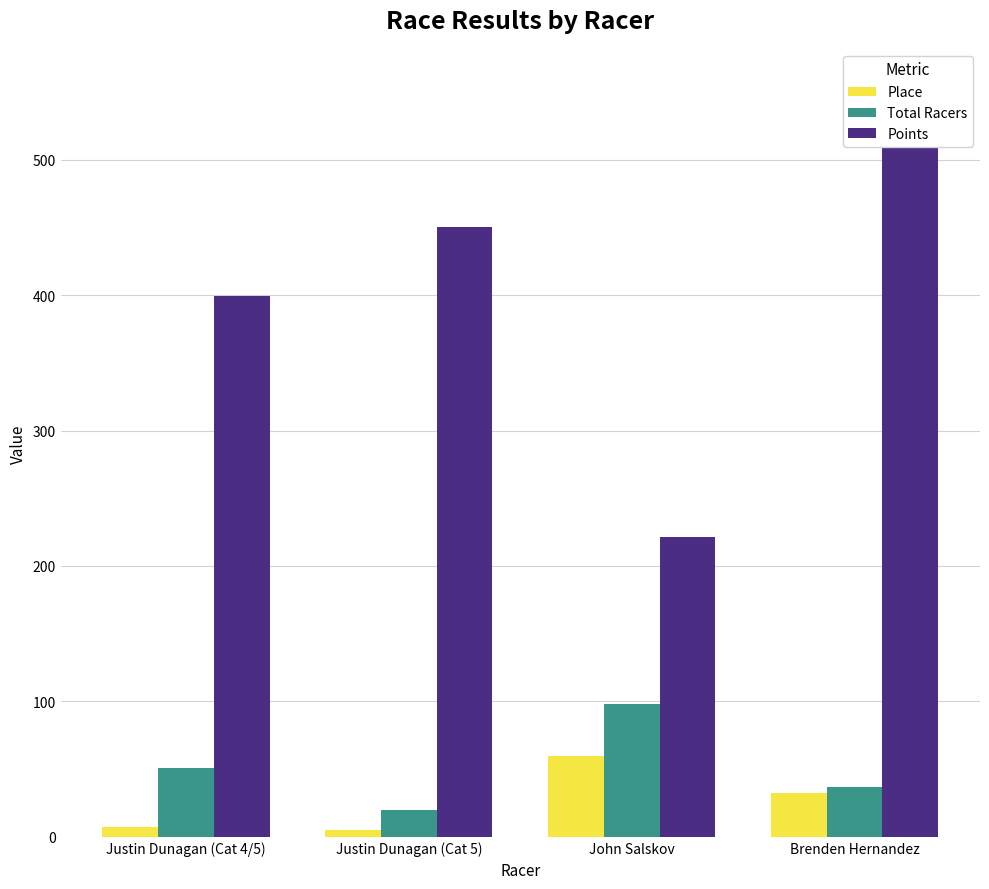

What is the maximum value for Total Racers?

98.0